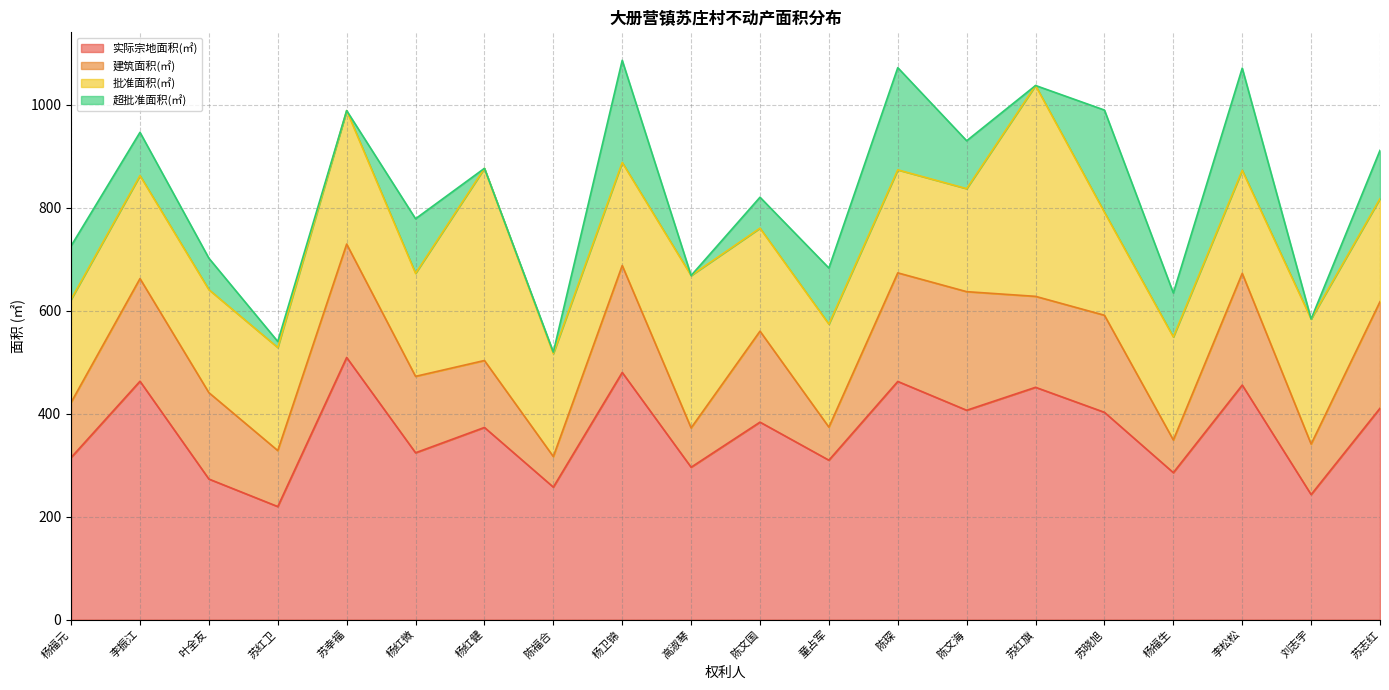

What is the sum of the 实际宗地面积(㎡) values at 陈琛 and 苏红旗?

913.5